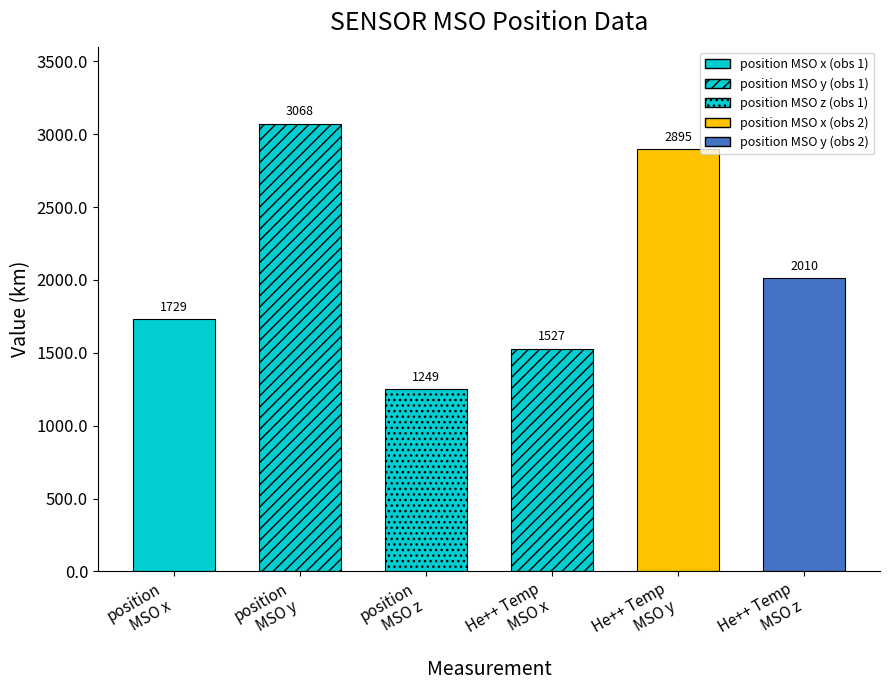

Between position and km, which is larger?

position